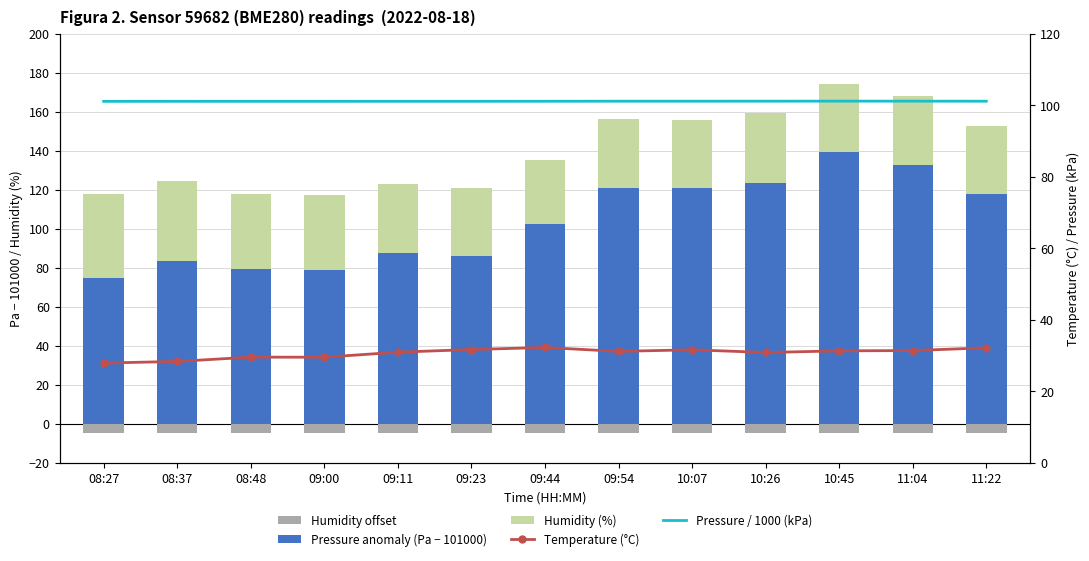

At which category is the sum across all series the highest?

10:45